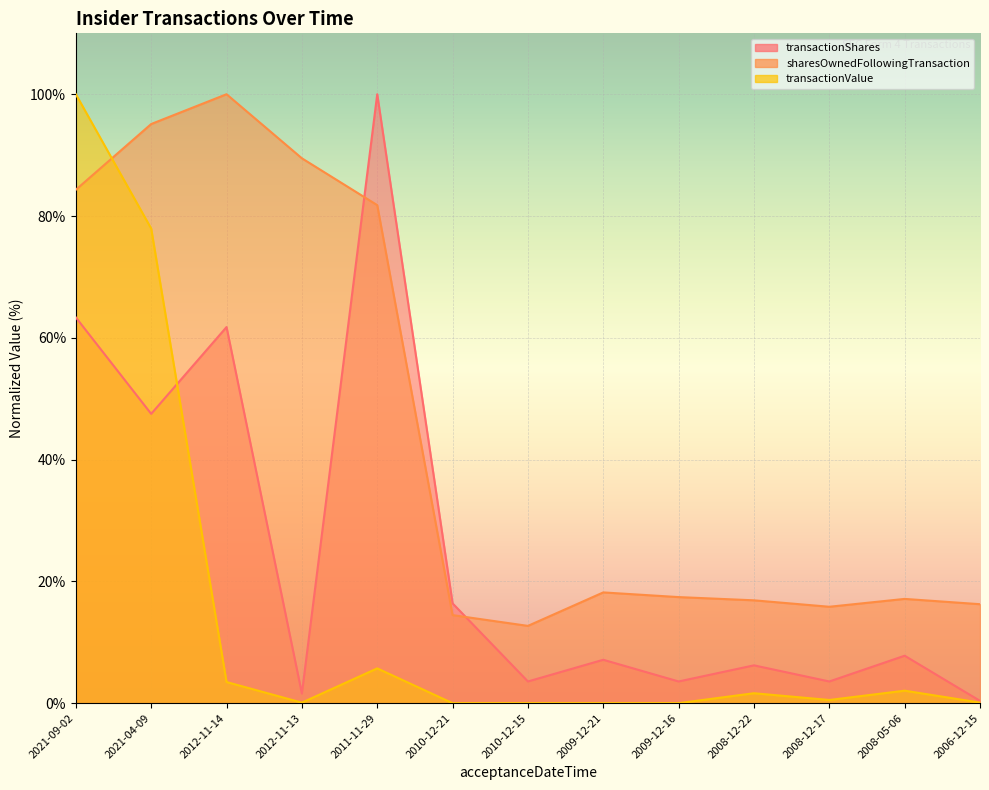

How many data points in transactionValue are above 0?

9